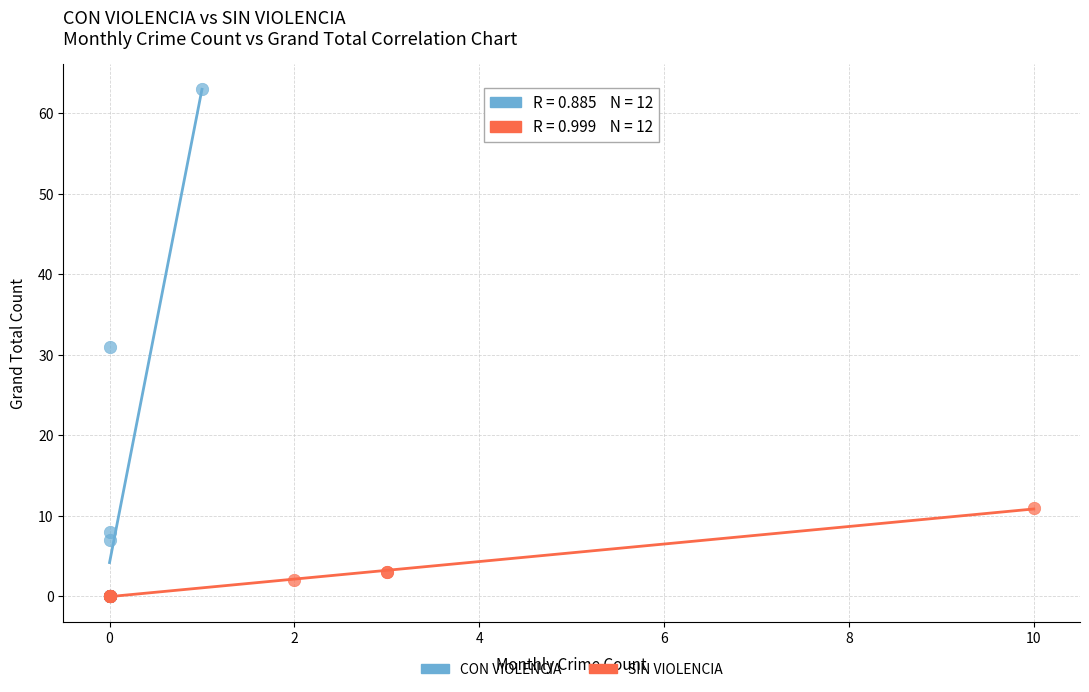

Which series has the widest spread of Y values?

CON VIOLENCIA